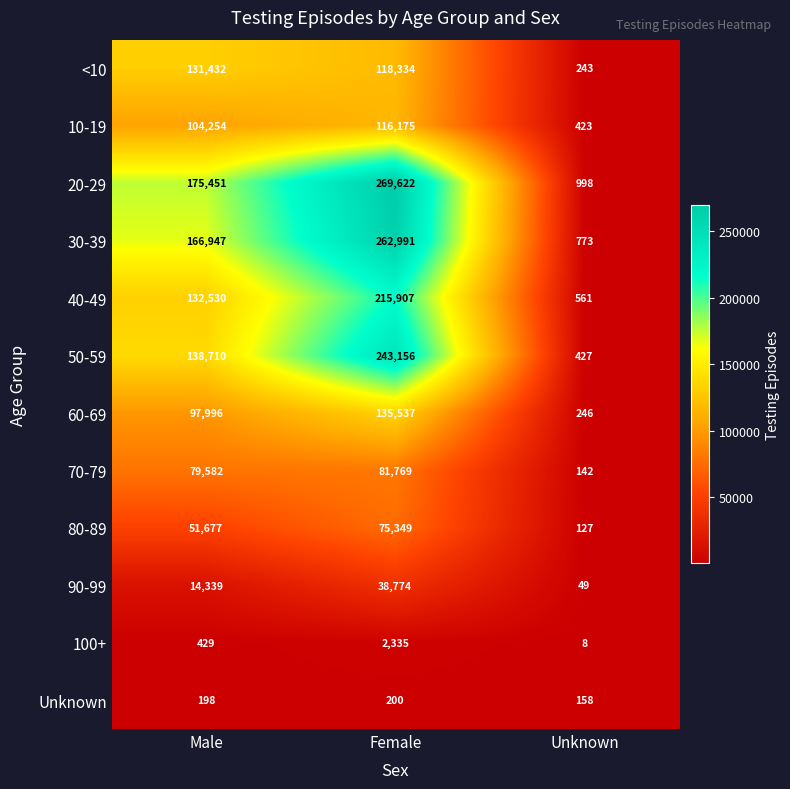

How many data points does each series have?

3